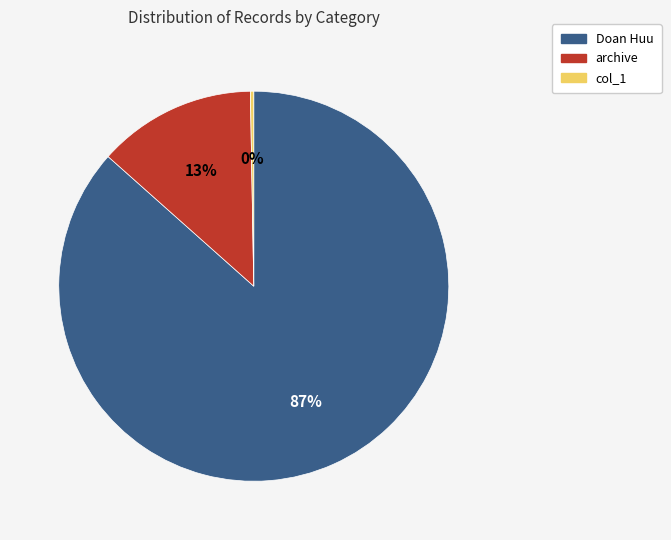

Which category accounts for the majority?

Doan Huu